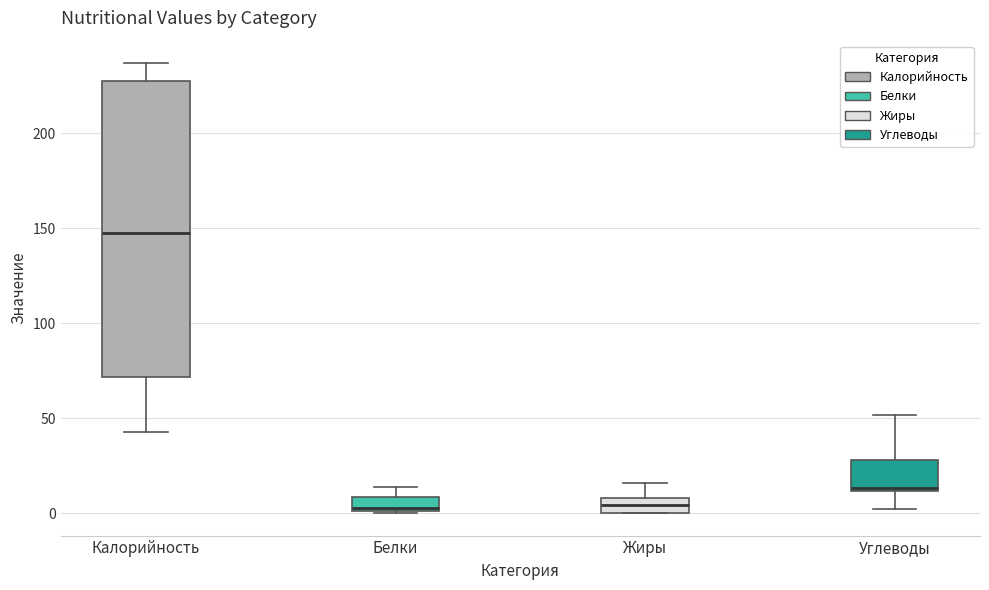

Where does the median line of the box for Жиры sit on the y-axis? The values are not printed on the chart, so give them approximately, as read against the axis.

5